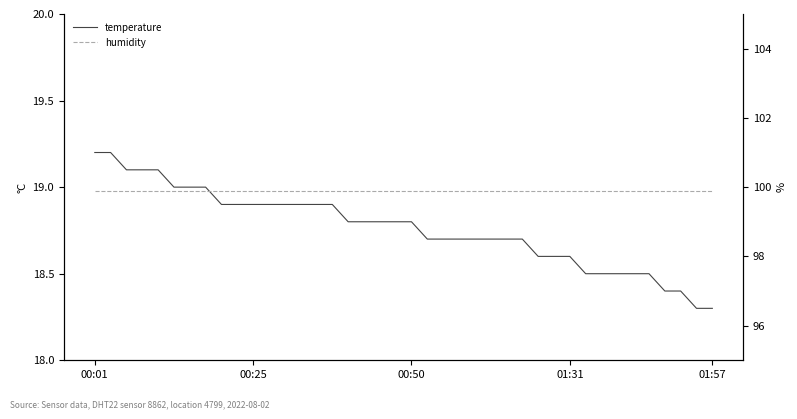

Count the number of categories in the chart.

40